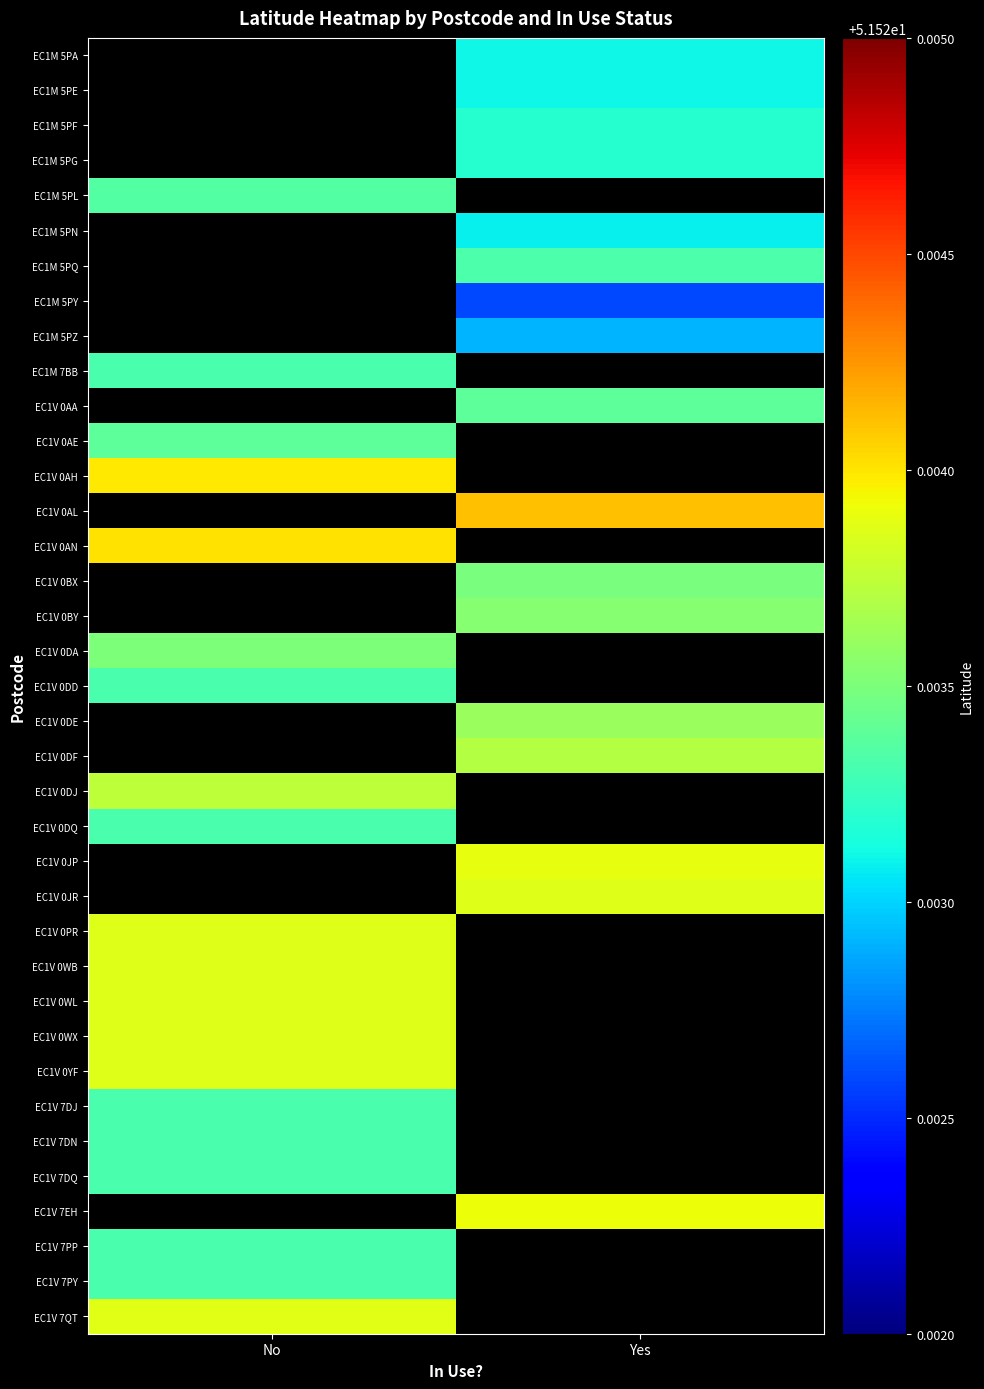

Between No and Yes, which is larger?

Yes